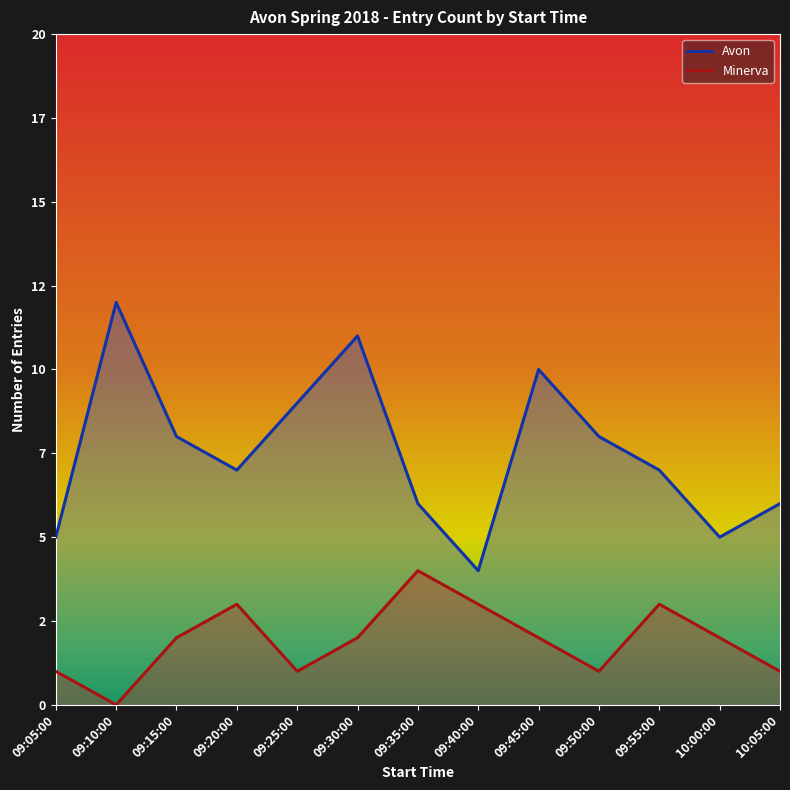

At 10:05:00, list the series in order from smallest to largest.

Minerva, Avon